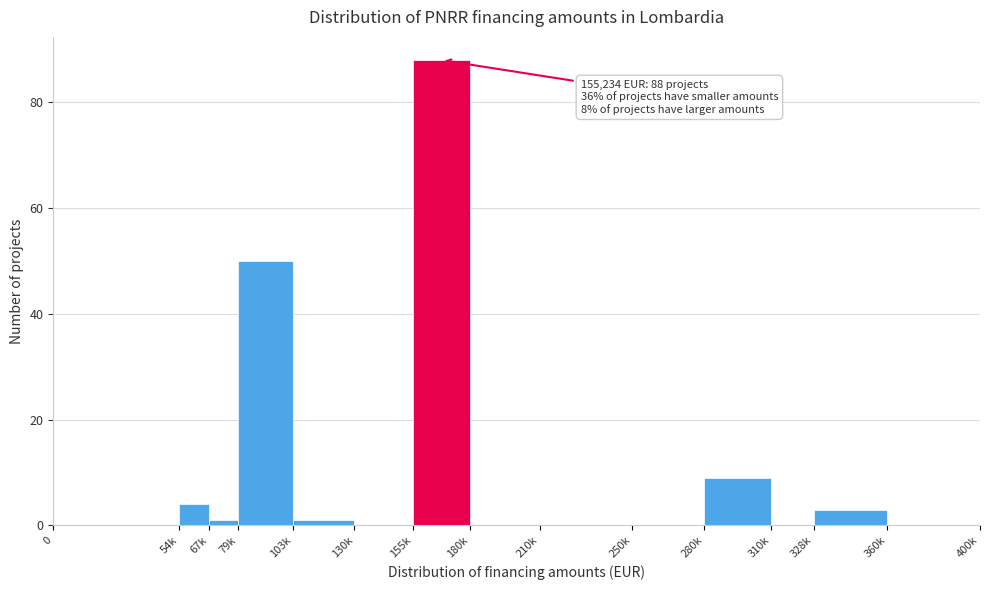

Reading left to right, extract all data points from this chart.

0=0	54k=4	67k=1	79k=50	103k=1	130k=0	155k=88	180k=0	210k=0	250k=0	280k=9	310k=0	328k=3	360k=0